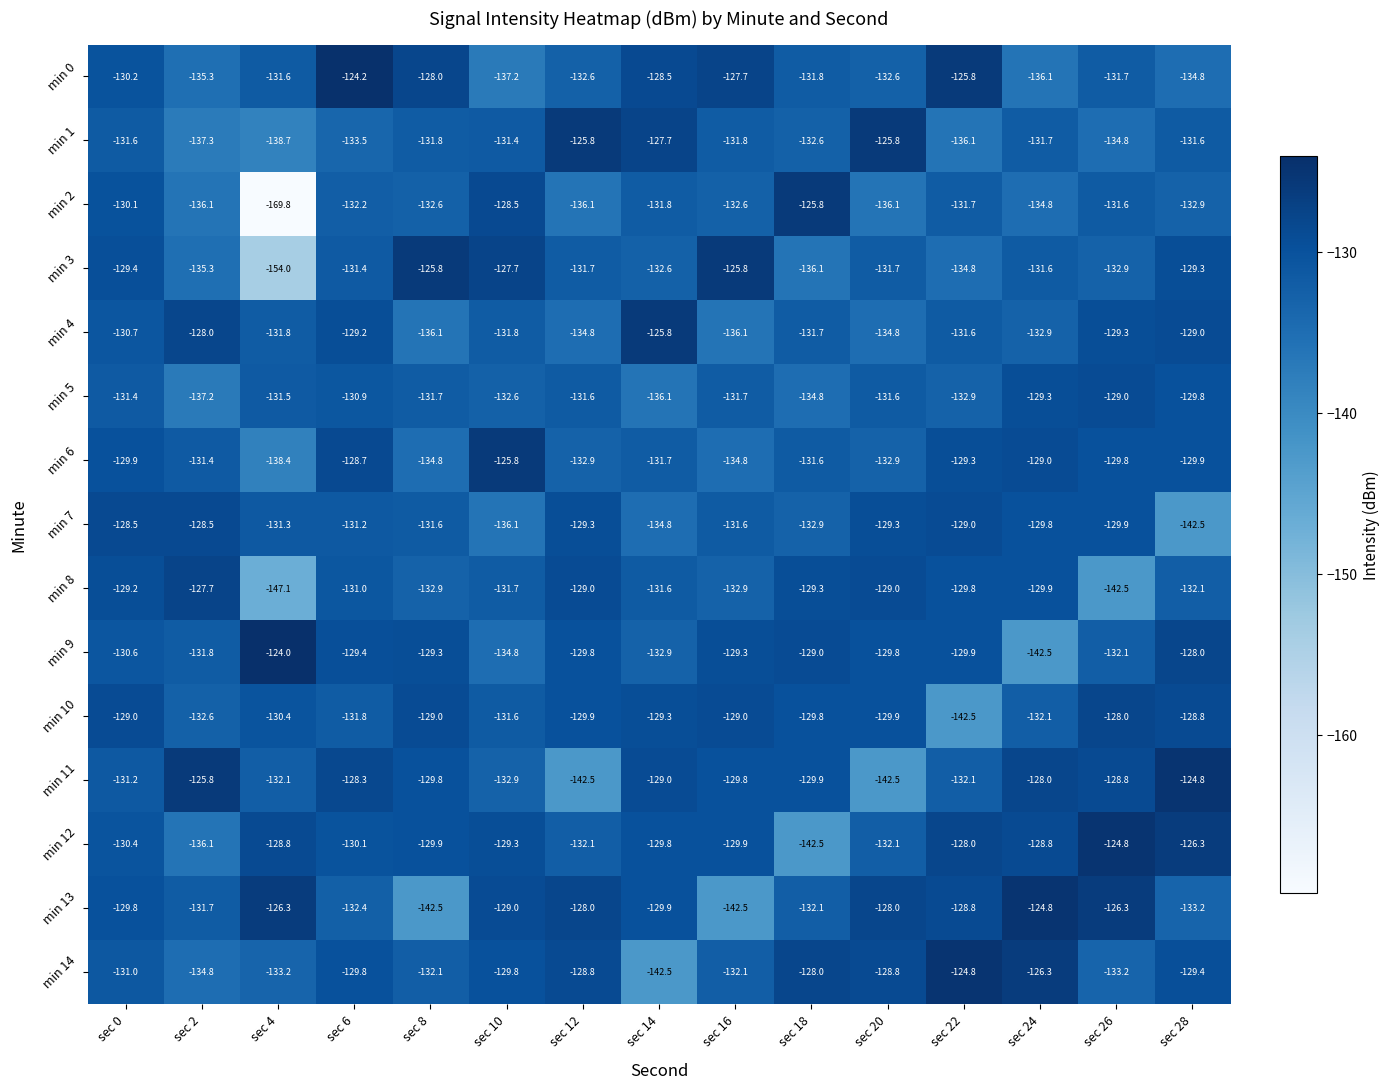

Which series has the widest spread of values?

min 2